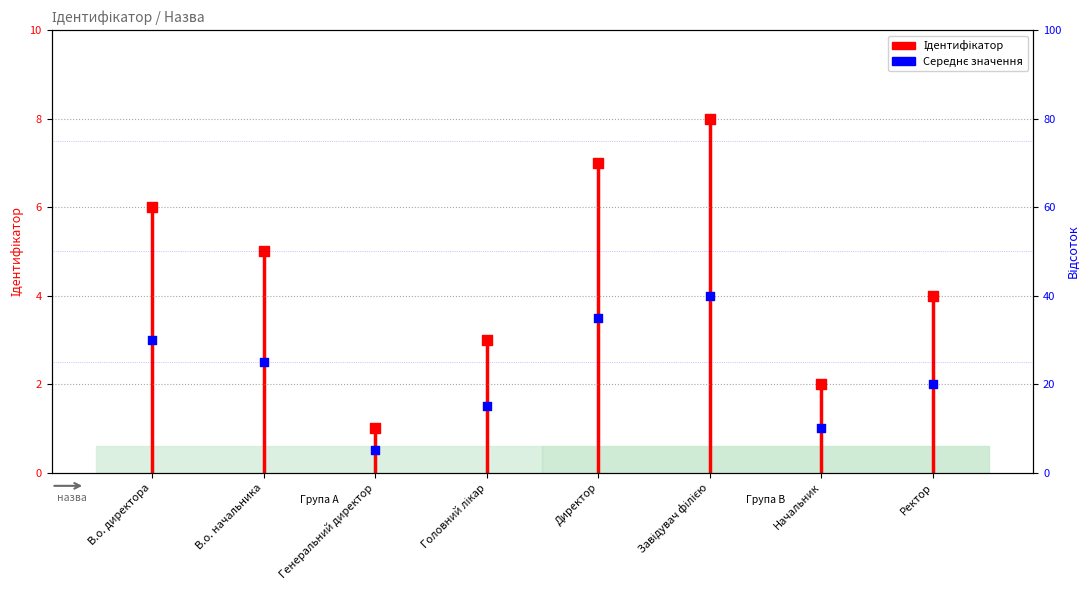

Between Начальник and Завідувач філією, which is larger?

Завідувач філією